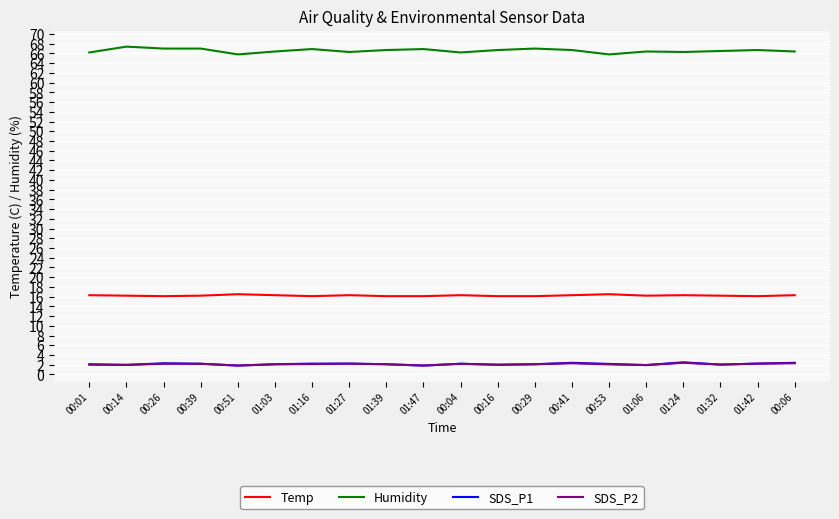

True or false: SDS_P2 and Temp intersect in this chart.

False